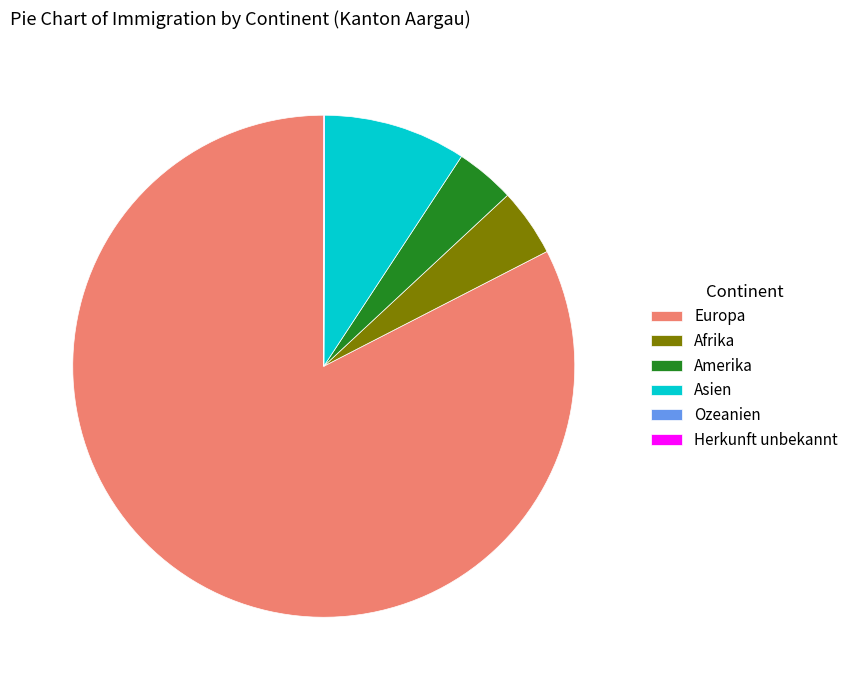

What is the ratio of the value at Amerika to the value at Afrika?

0.9